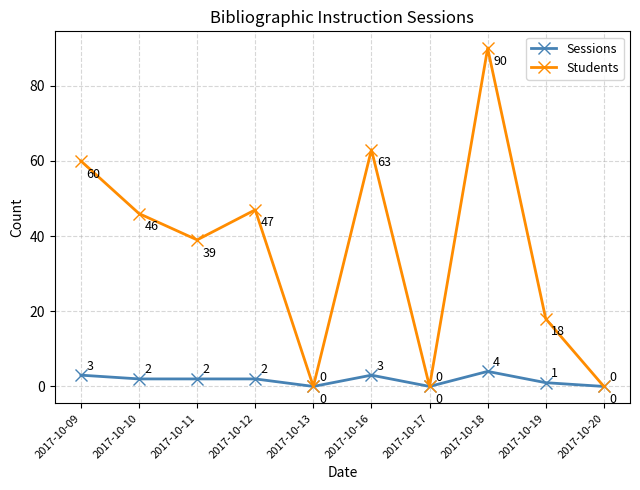

Reading left to right, list all the values displayed in this chart.

Sessions: 3	2	2	2	0	3	0	4	1	0
Students: 60	46	39	47	0	63	0	90	18	0